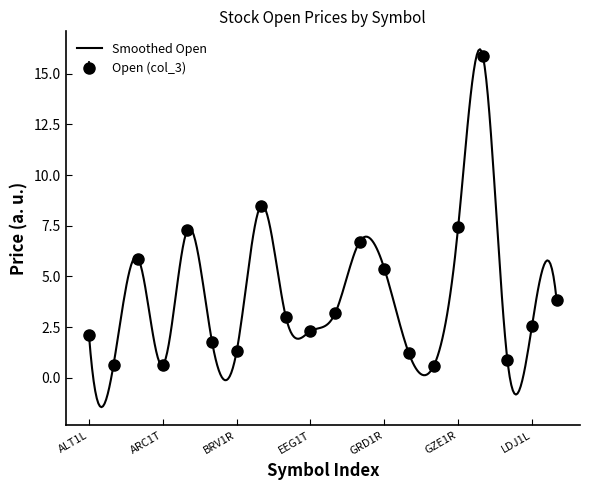

Where is the first local minimum?

ANK1L